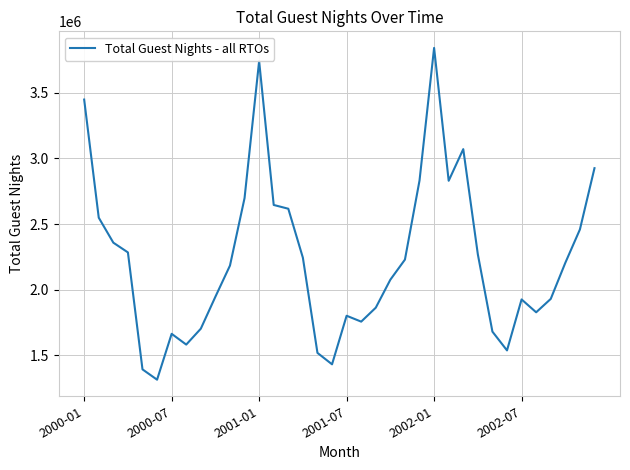

What is the minimum value shown in the chart?

1315749